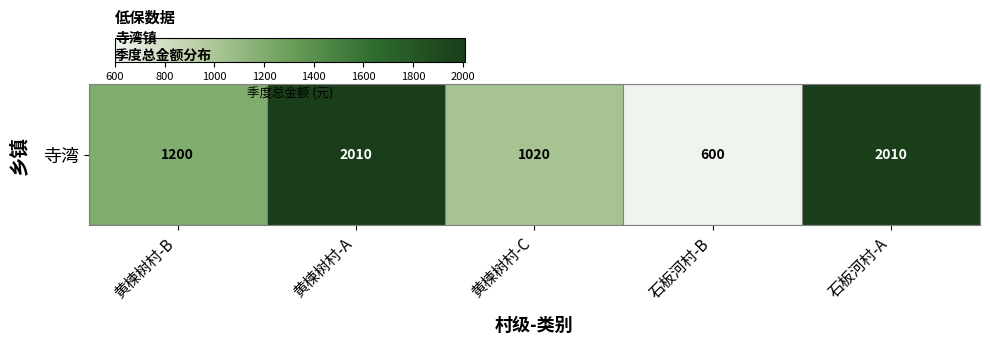

List the labels in order of value, largest first.

黄楝树村-A, 石板河村-A, 黄楝树村-B, 黄楝树村-C, 石板河村-B